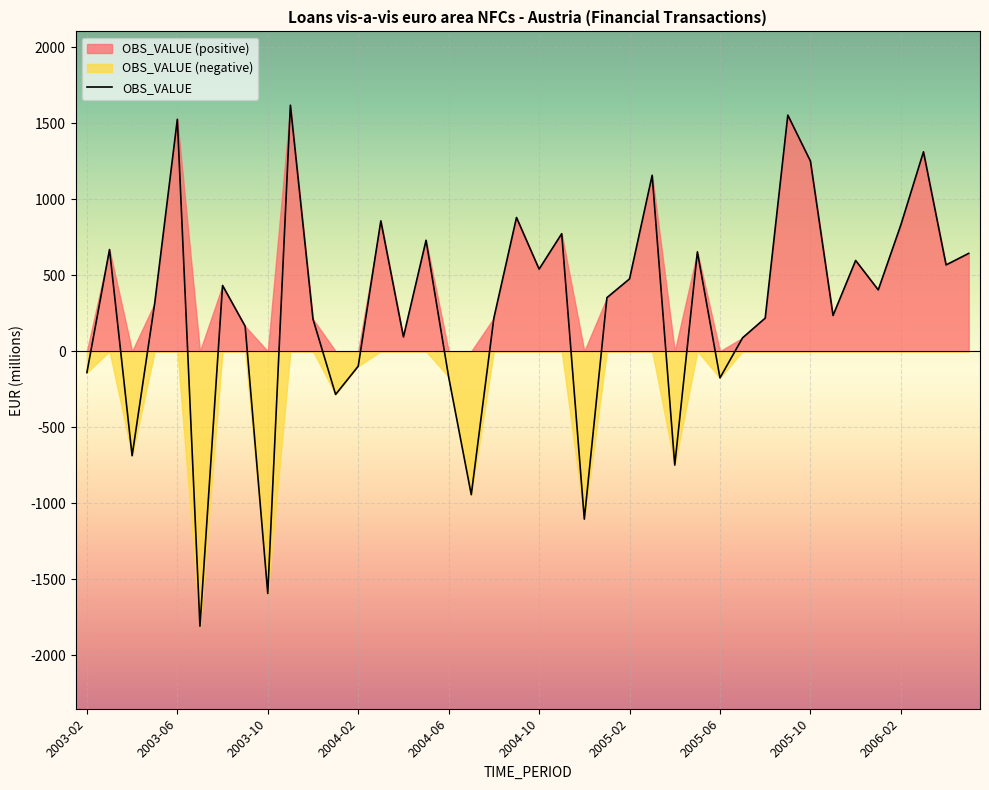

What is the lowest value of the OBS_VALUE series?

-1809.8